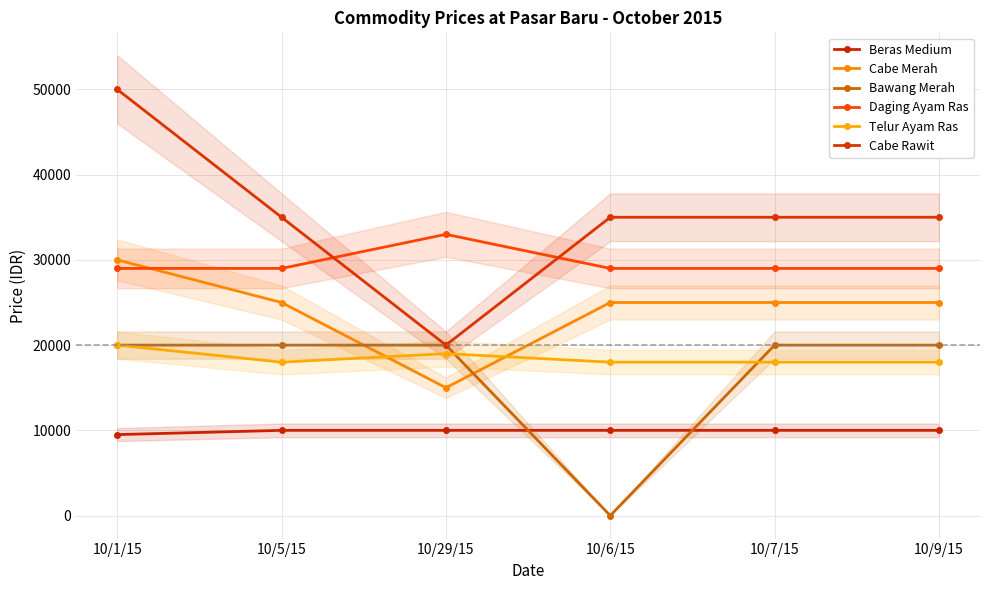

True or false: Cabe Merah and Cabe Rawit cross at least once.

False